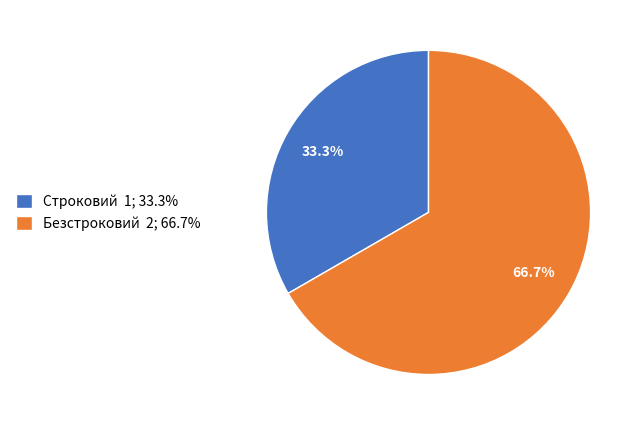

How many segments does this pie chart have?

2